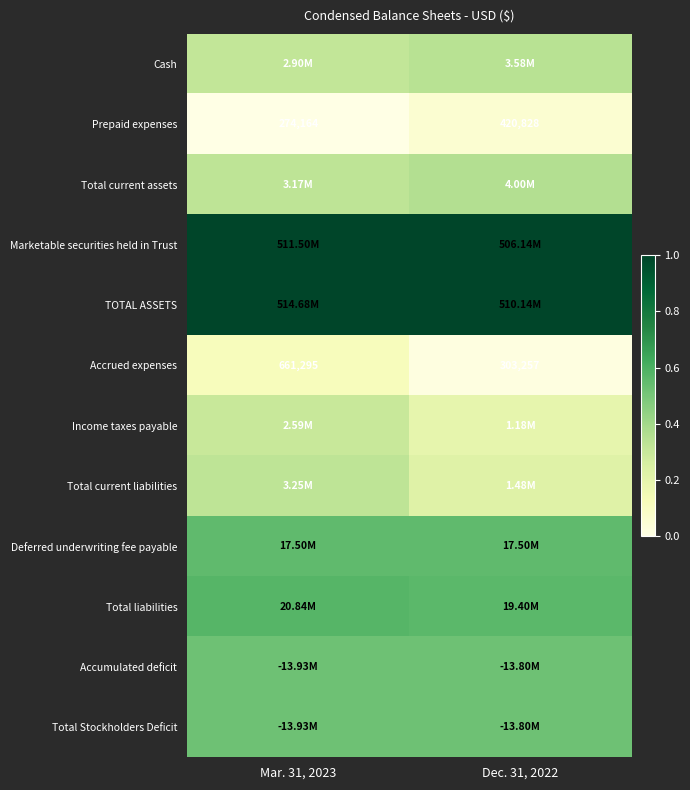

The value of Total Stockholders Deficit at Mar. 31, 2023 is 0.5. True or false?

True